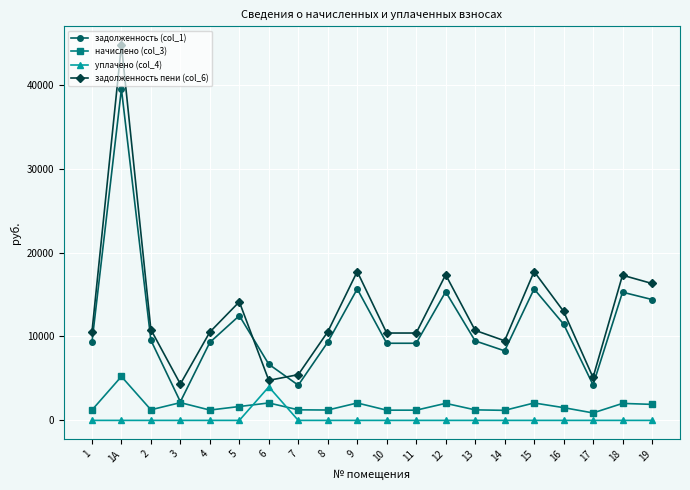

At which category does задолженность пени (col_6) reach its first local peak?

1А